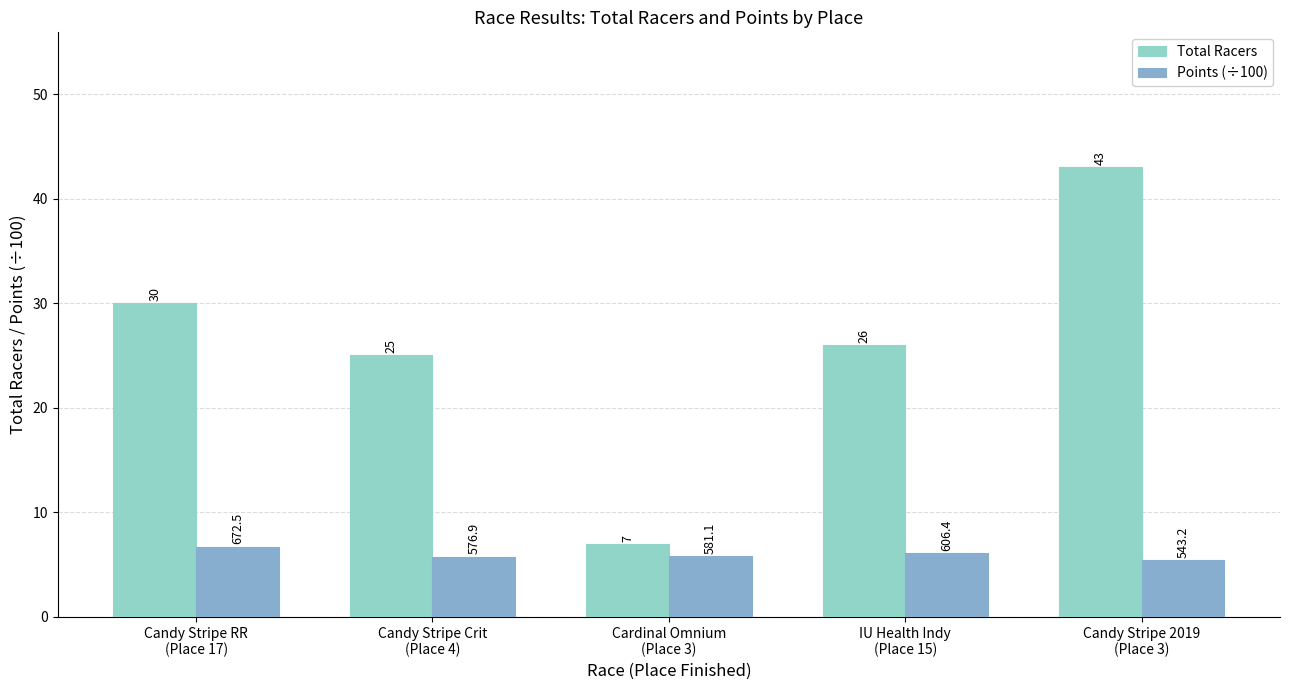

What is the total value across all series at Cardinal Omnium
(Place 3)?

12.8